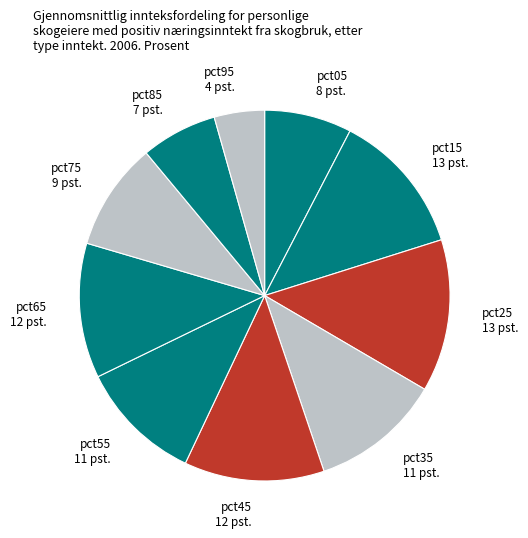

Which slice is the smallest?

pct95